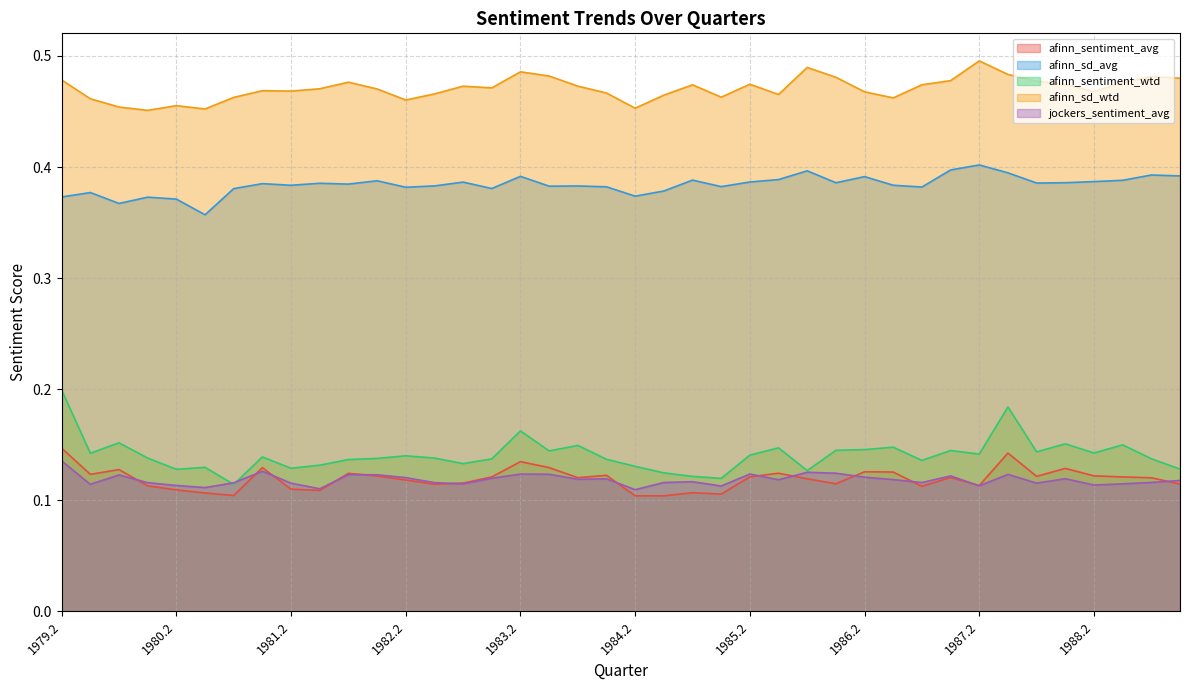

What are all the series names shown in the legend?

afinn_sentiment_avg, afinn_sd_avg, afinn_sentiment_wtd, afinn_sd_wtd, jockers_sentiment_avg